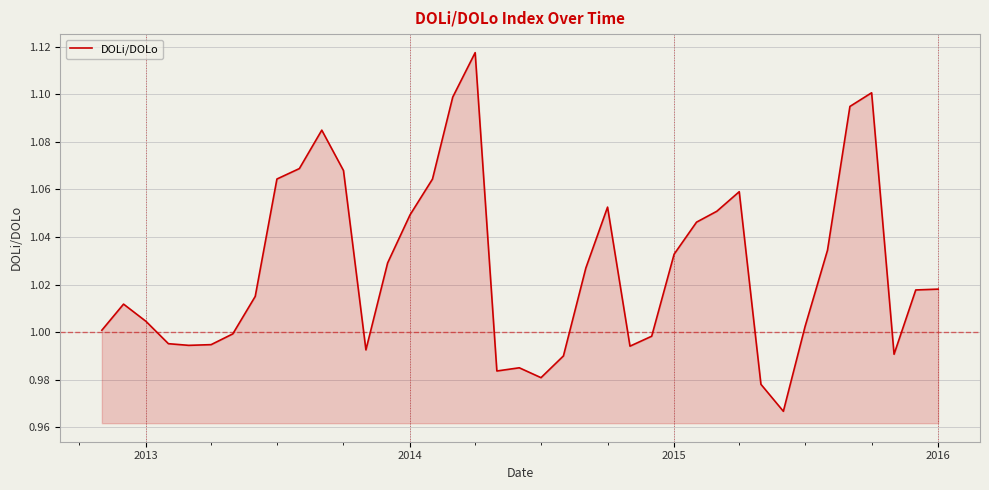

What is the difference between the second highest and second lowest values?

0.1